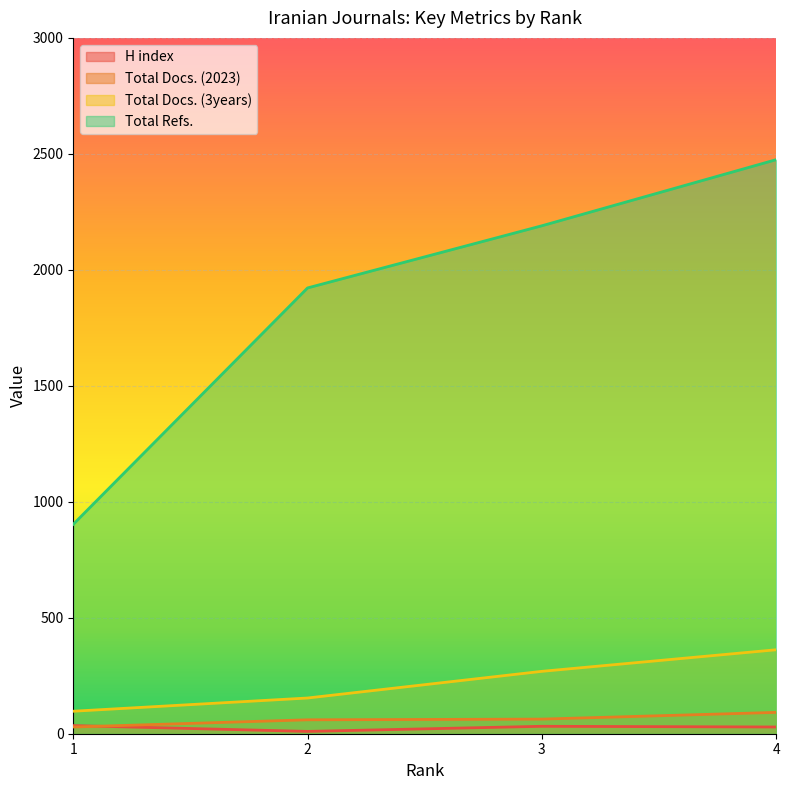

How many lines are shown in the chart?

4